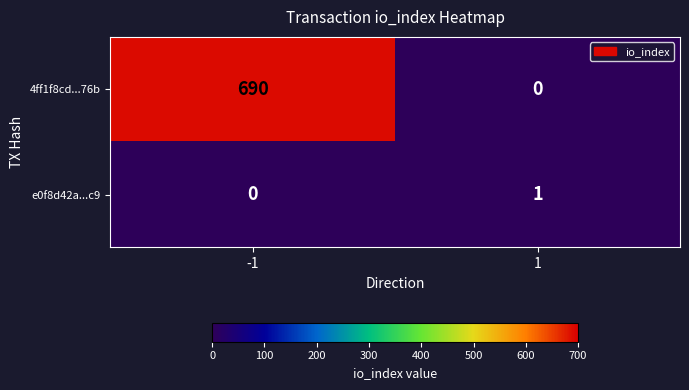

The value of 4ff1f8cd...76b at 1 is 0. True or false?

True